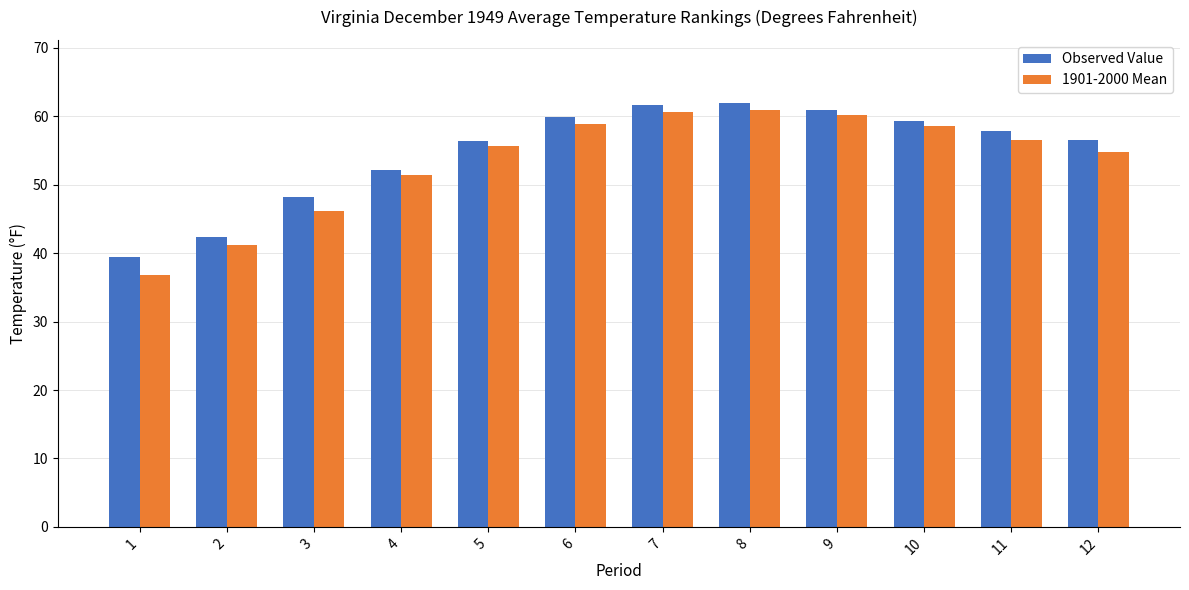

How many bars are there in total?

24